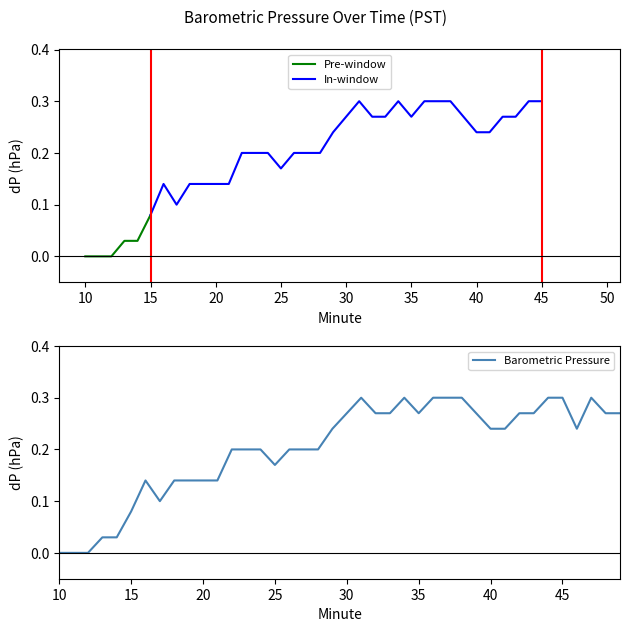

The value at 26 is 0.3. True or false?

False